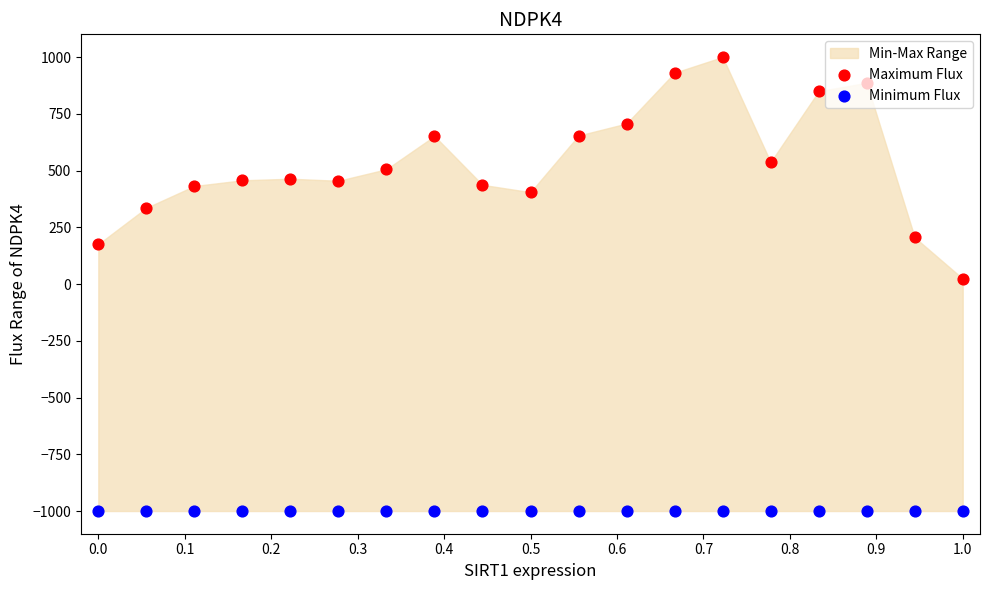

Which series contains the lowest Y value?

Minimum Flux